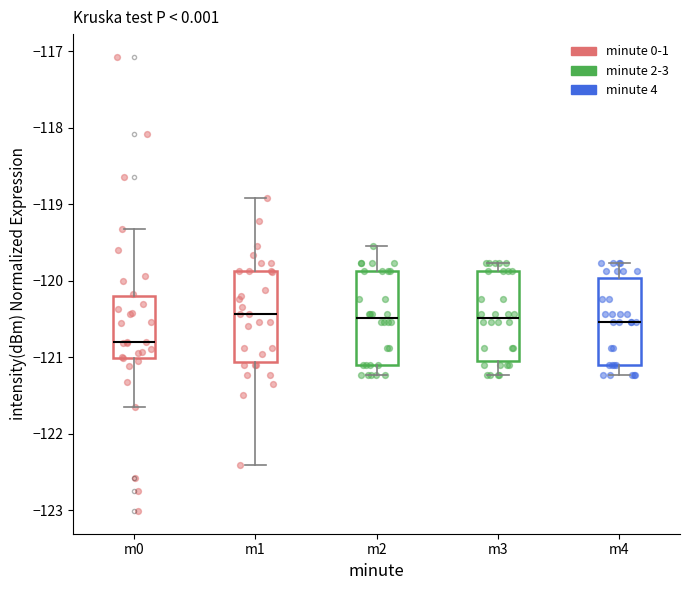

Reading left to right, transcribe this box plot: for each box, give where its median line is, the range the box spans, and where its two whiskers end, as read against the y-axis. The values are not printed on the chart, so give them approximately, as read against the axis.

m0: median -120.8, box -121.0 to -120.2, whiskers -121.7 to -119.3
m1: median -120.4, box -121.1 to -119.9, whiskers -122.4 to -118.9
m2: median -120.5, box -121.1 to -119.9, whiskers -121.2 to -119.5
m3: median -120.5, box -121.0 to -119.9, whiskers -121.2 to -119.8
m4: median -120.5, box -121.1 to -120.0, whiskers -121.2 to -119.8